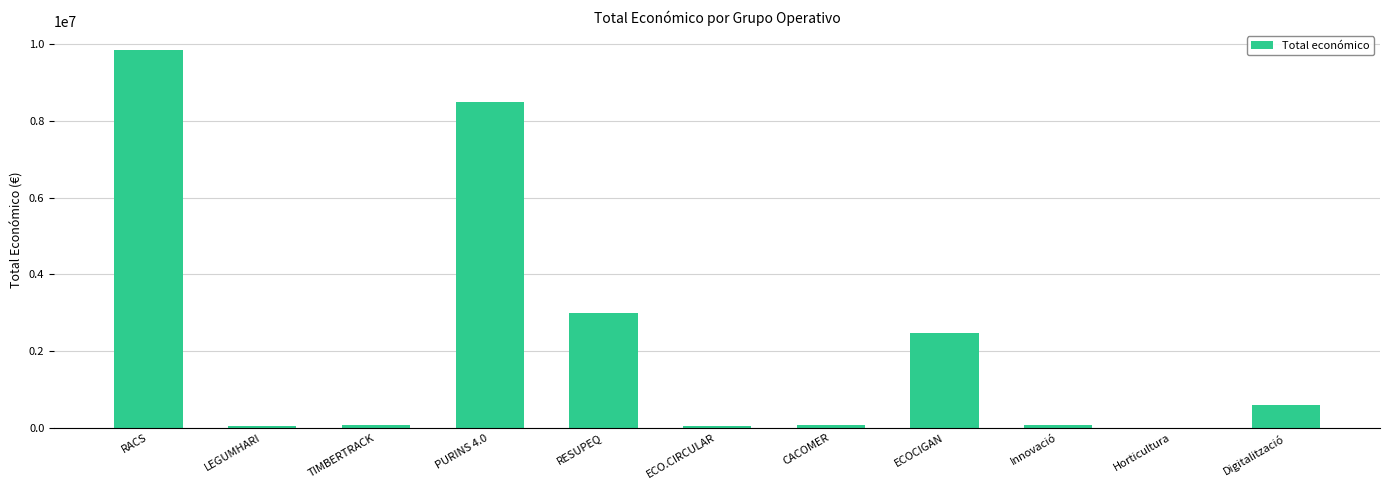

The chart shows a value of 2999012 at RESUPEQ. True or false?

True